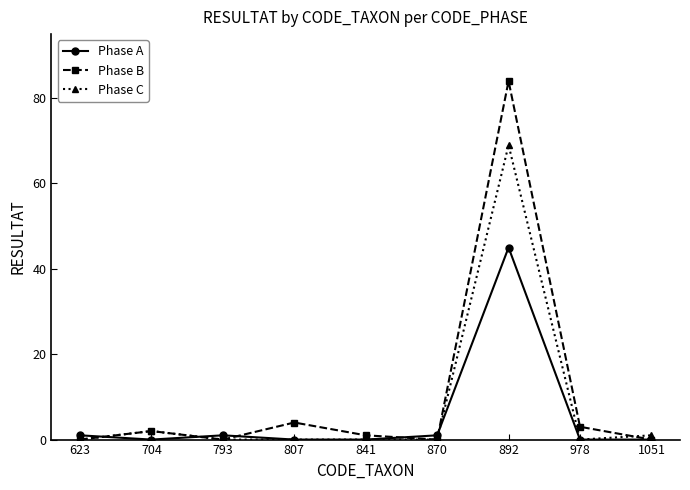

Which series has the largest total across all categories?

Phase B